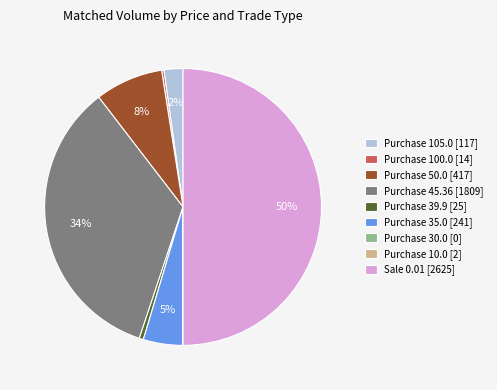

True or false: Purchase 45.36 [1809] accounts for 23% of the total.

False